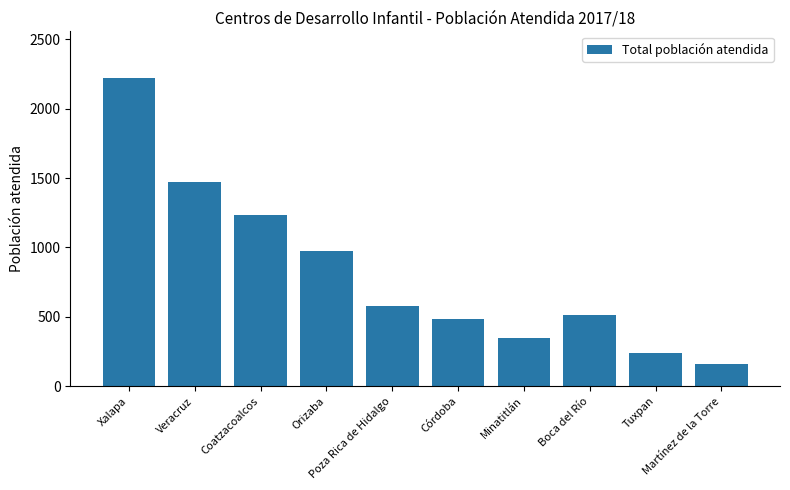

Are the bars grouped side by side (vs. stacked)?

No